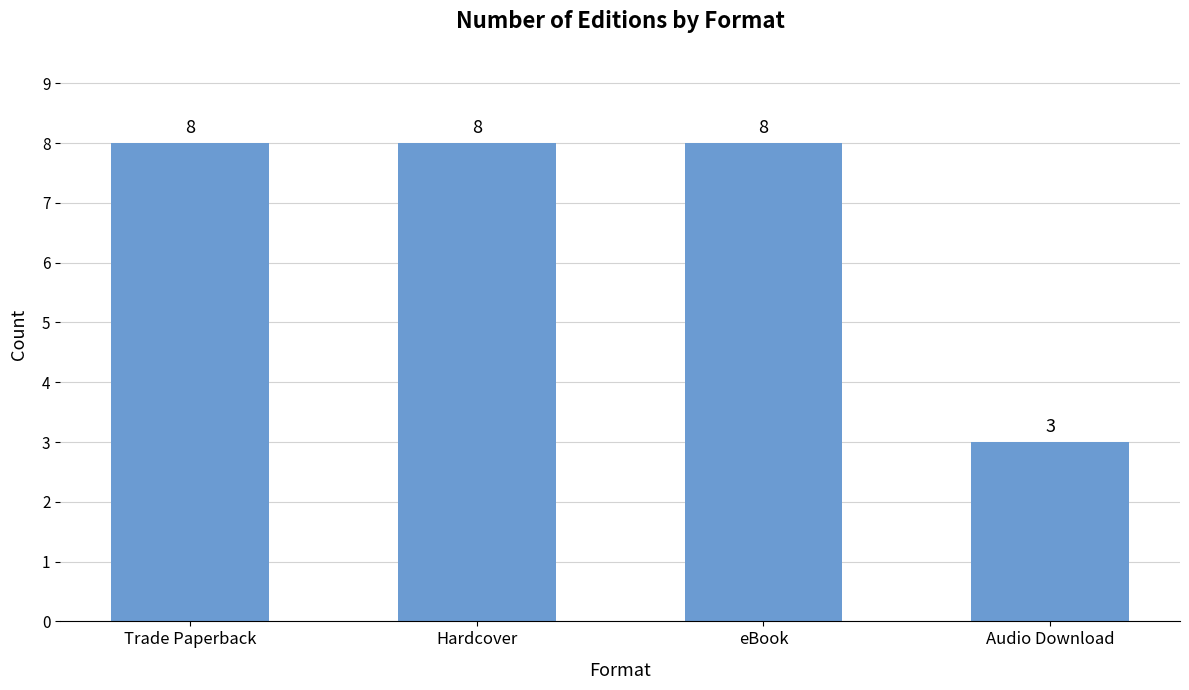

What is the change in value from Hardcover to Audio Download?

-5